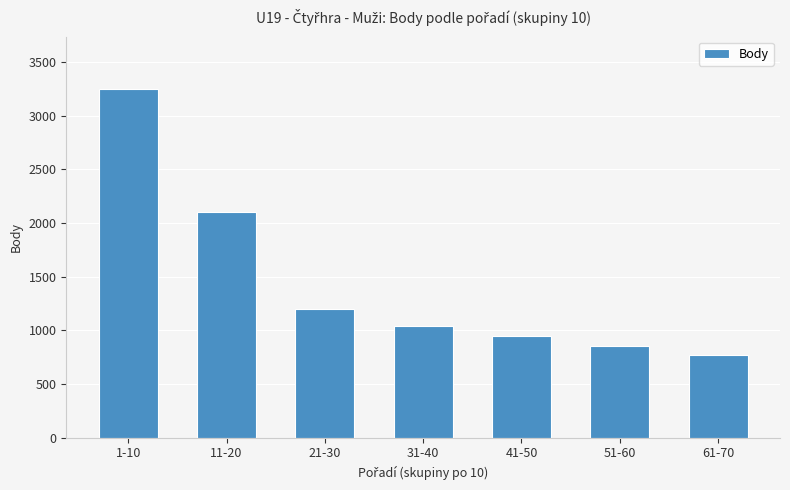

What is the ratio of the value at 31-40 to the value at 1-10?

0.3